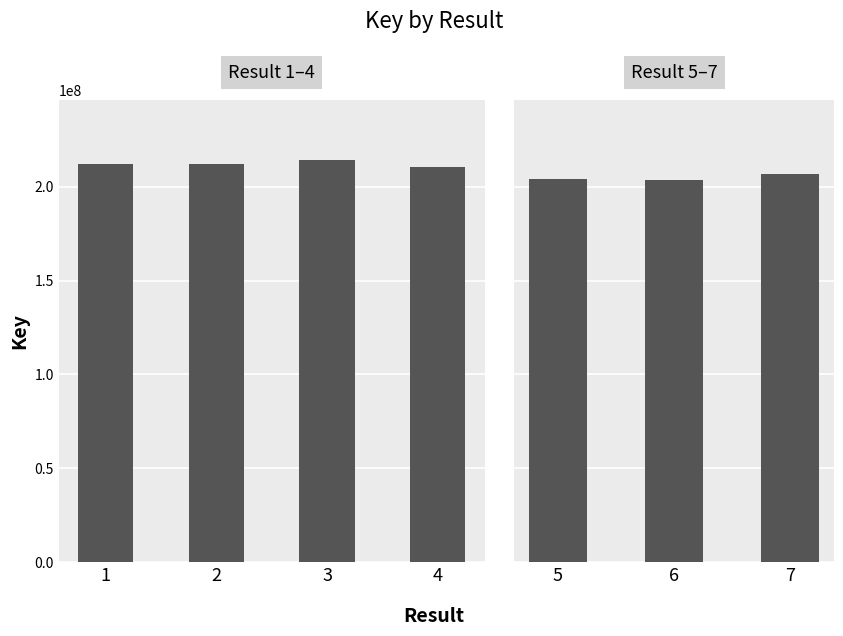

Is it true that the value at 2 is 211979158?

True